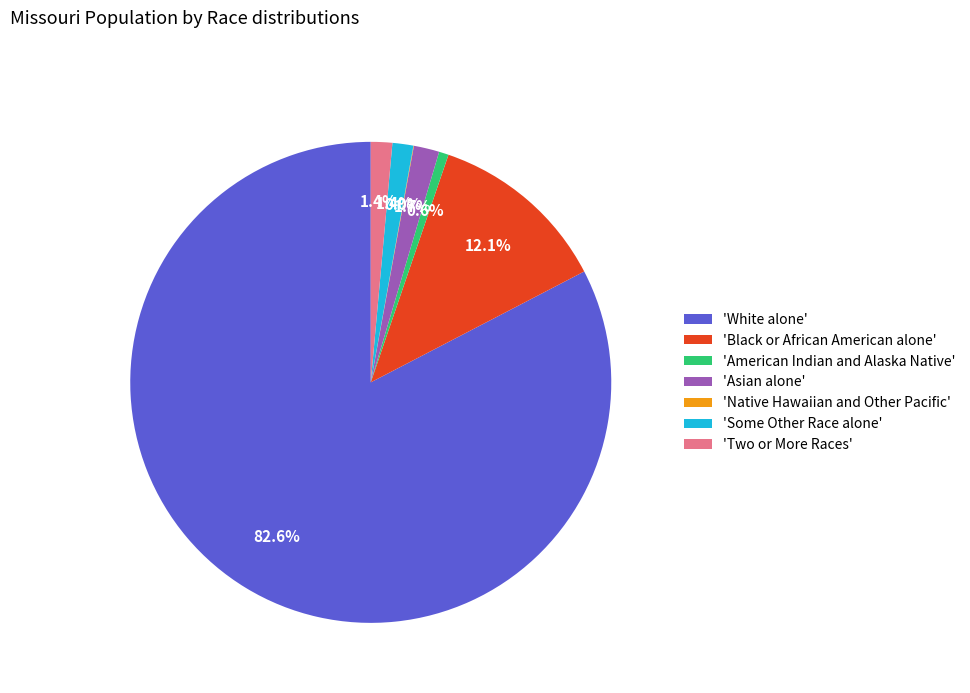

Between 'American Indian and Alaska Native' and 'Asian alone', which is larger?

'Asian alone'